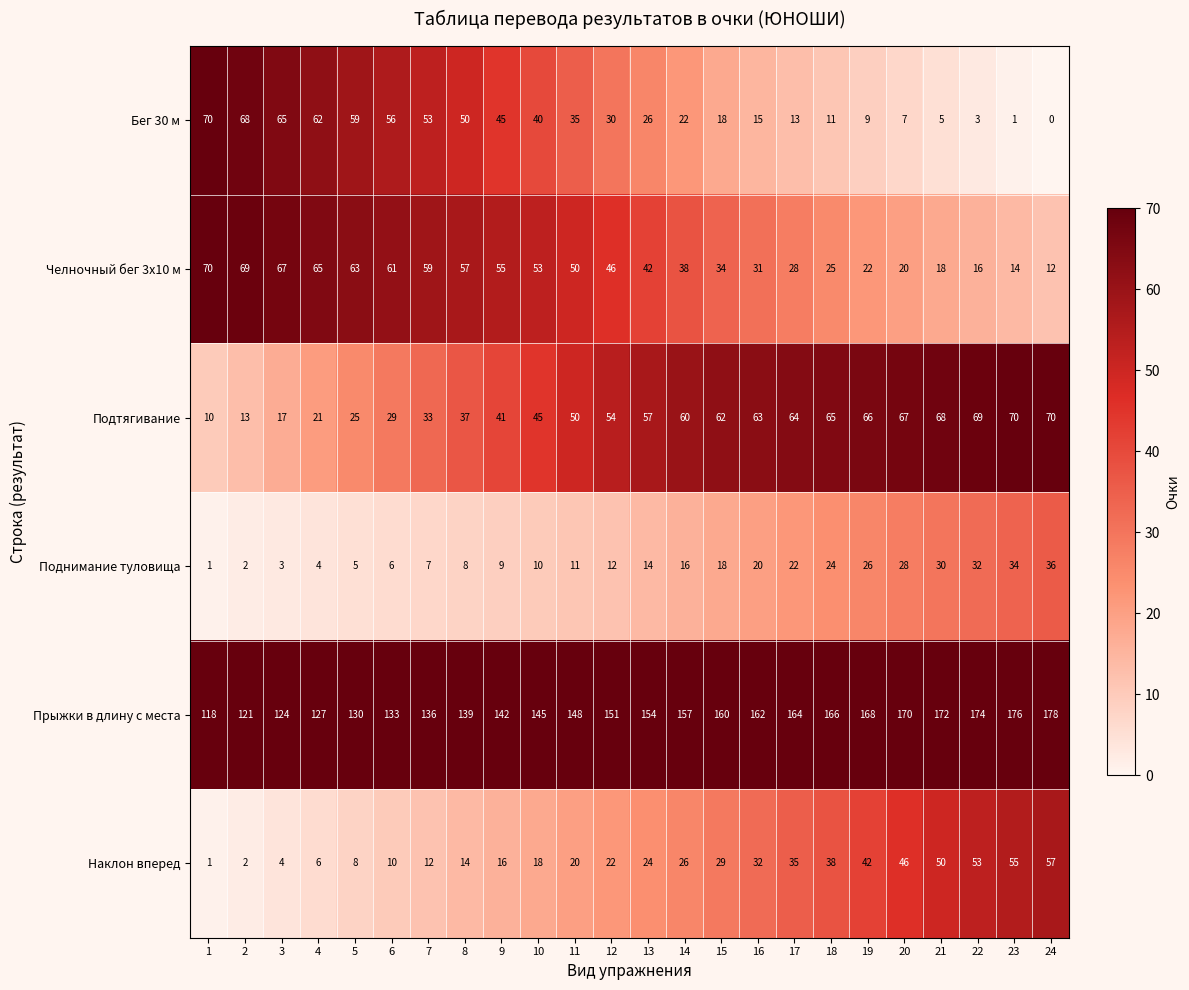

The Наклон вперед series shows 56 at 17. True or false?

False